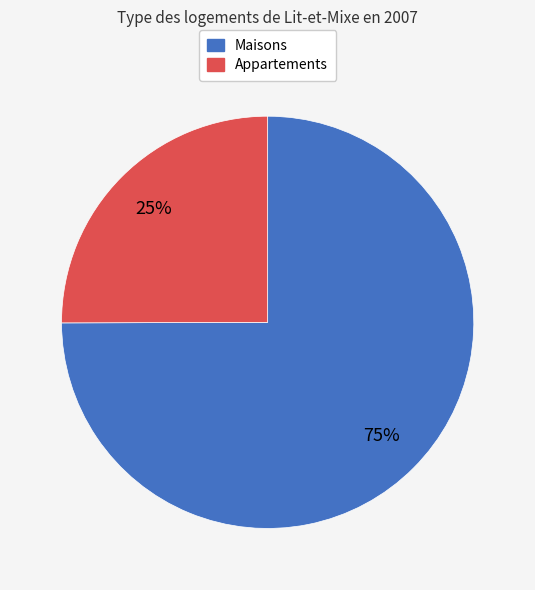

Rank the categories by value from lowest to highest.

Appartements, Maisons